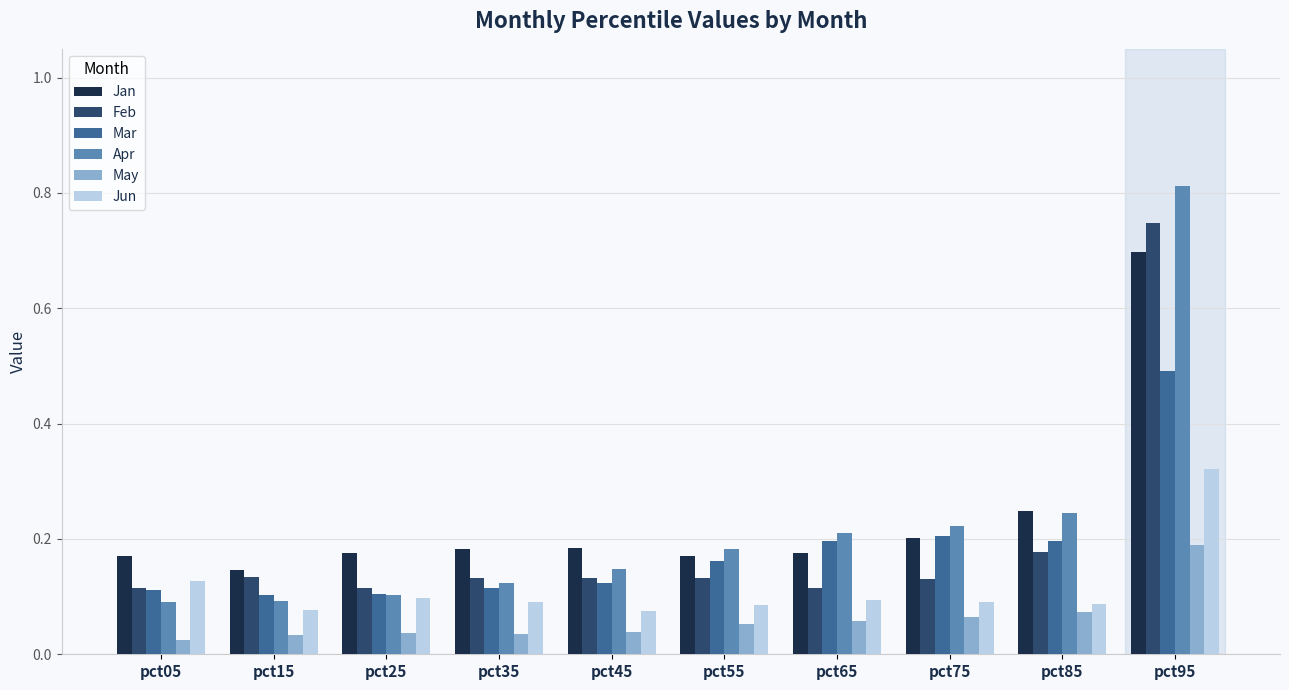

List the series in order of their peak value, lowest first.

May, Jun, Mar, Jan, Feb, Apr